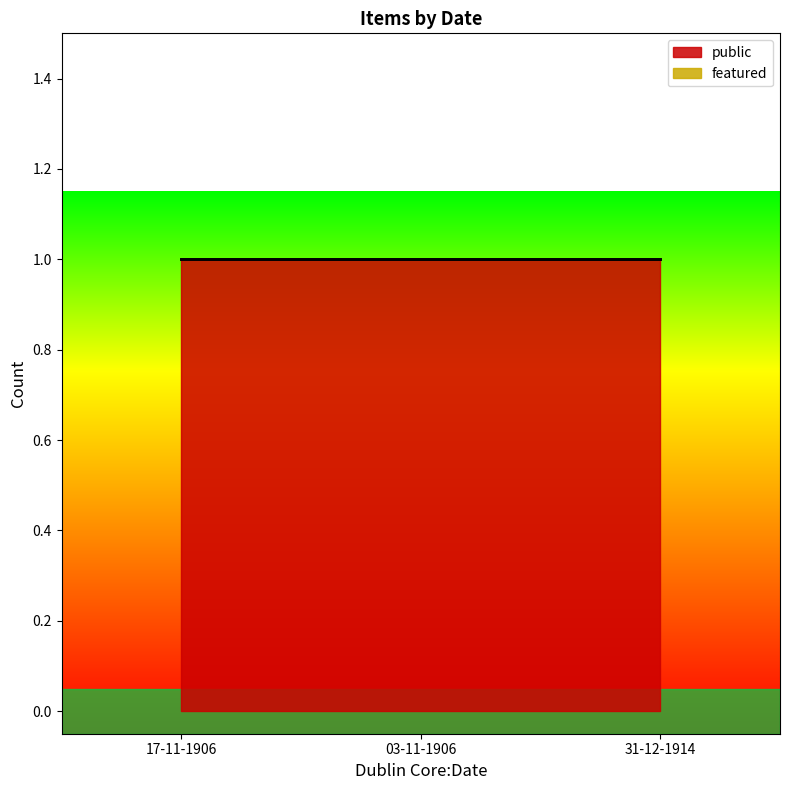

Count the number of data series in this chart.

2